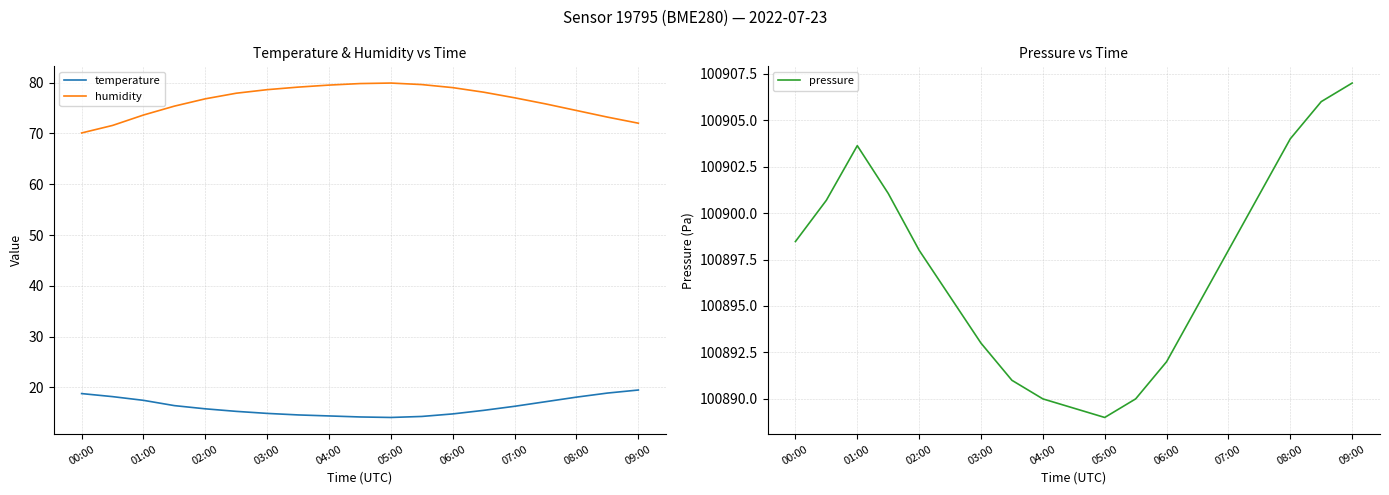

Is it true that humidity equals 72.0 at 09:00?

True